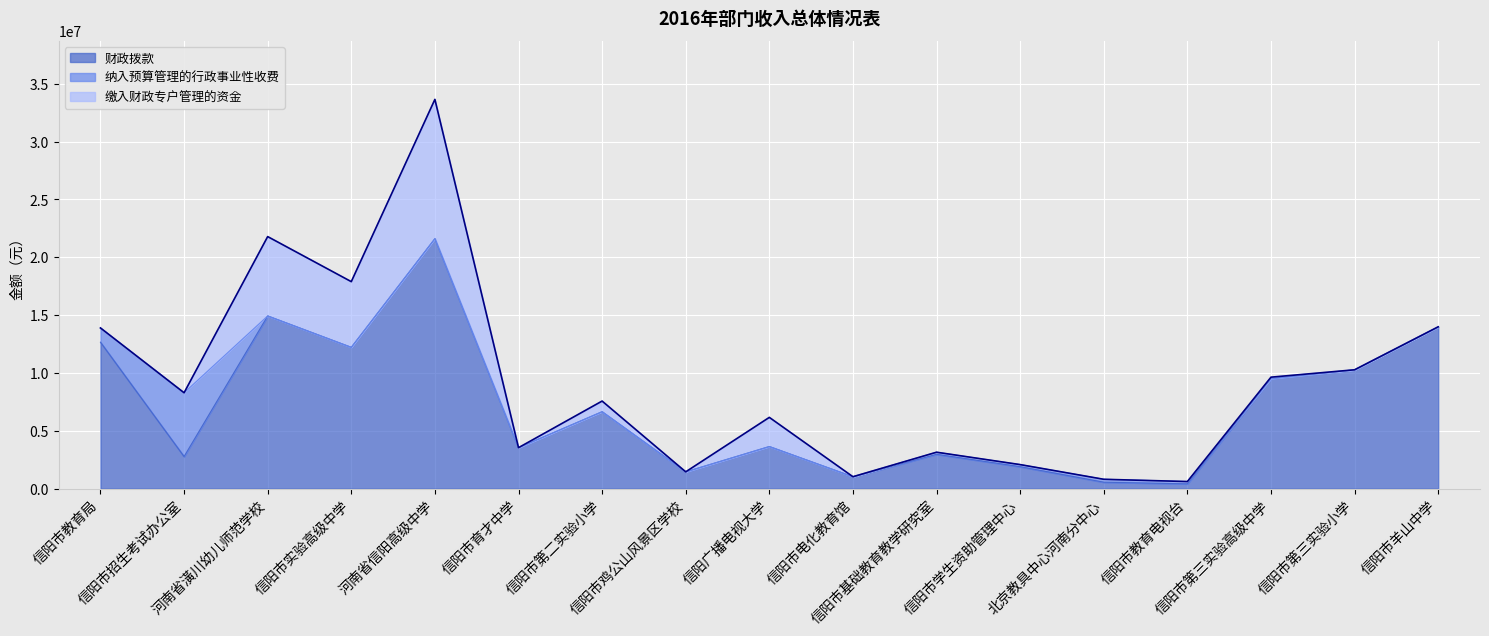

At which category does the chart reach its peak across all series?

河南省信阳高级中学